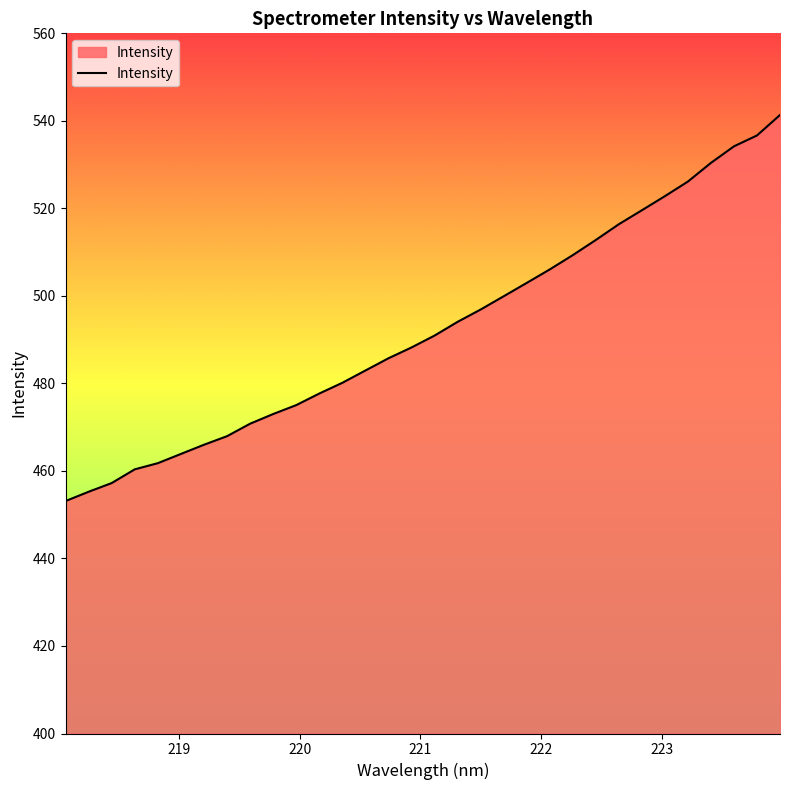

What is the maximum value shown in the chart?

541.3